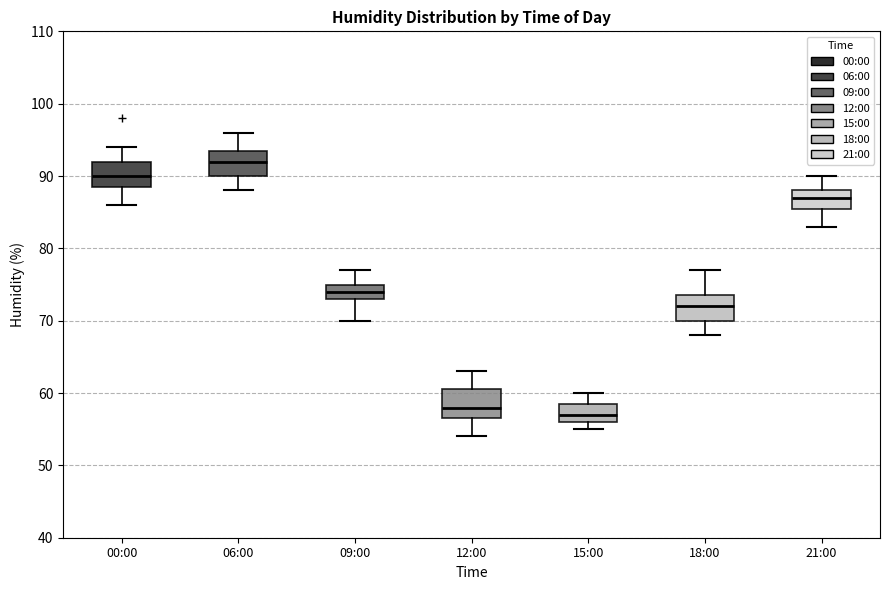

Reading left to right, transcribe this box plot: for each box, give where its median line is, the range the box spans, and where its two whiskers end, as read against the y-axis. The values are not printed on the chart, so give them approximately, as read against the axis.

00:00: median 90, box 89 to 92, whiskers 86 to 94
06:00: median 92, box 90 to 94, whiskers 88 to 96
09:00: median 74, box 73 to 75, whiskers 70 to 77
12:00: median 58, box 57 to 61, whiskers 54 to 63
15:00: median 57, box 56 to 59, whiskers 55 to 60
18:00: median 72, box 70 to 74, whiskers 68 to 77
21:00: median 87, box 86 to 88, whiskers 83 to 90